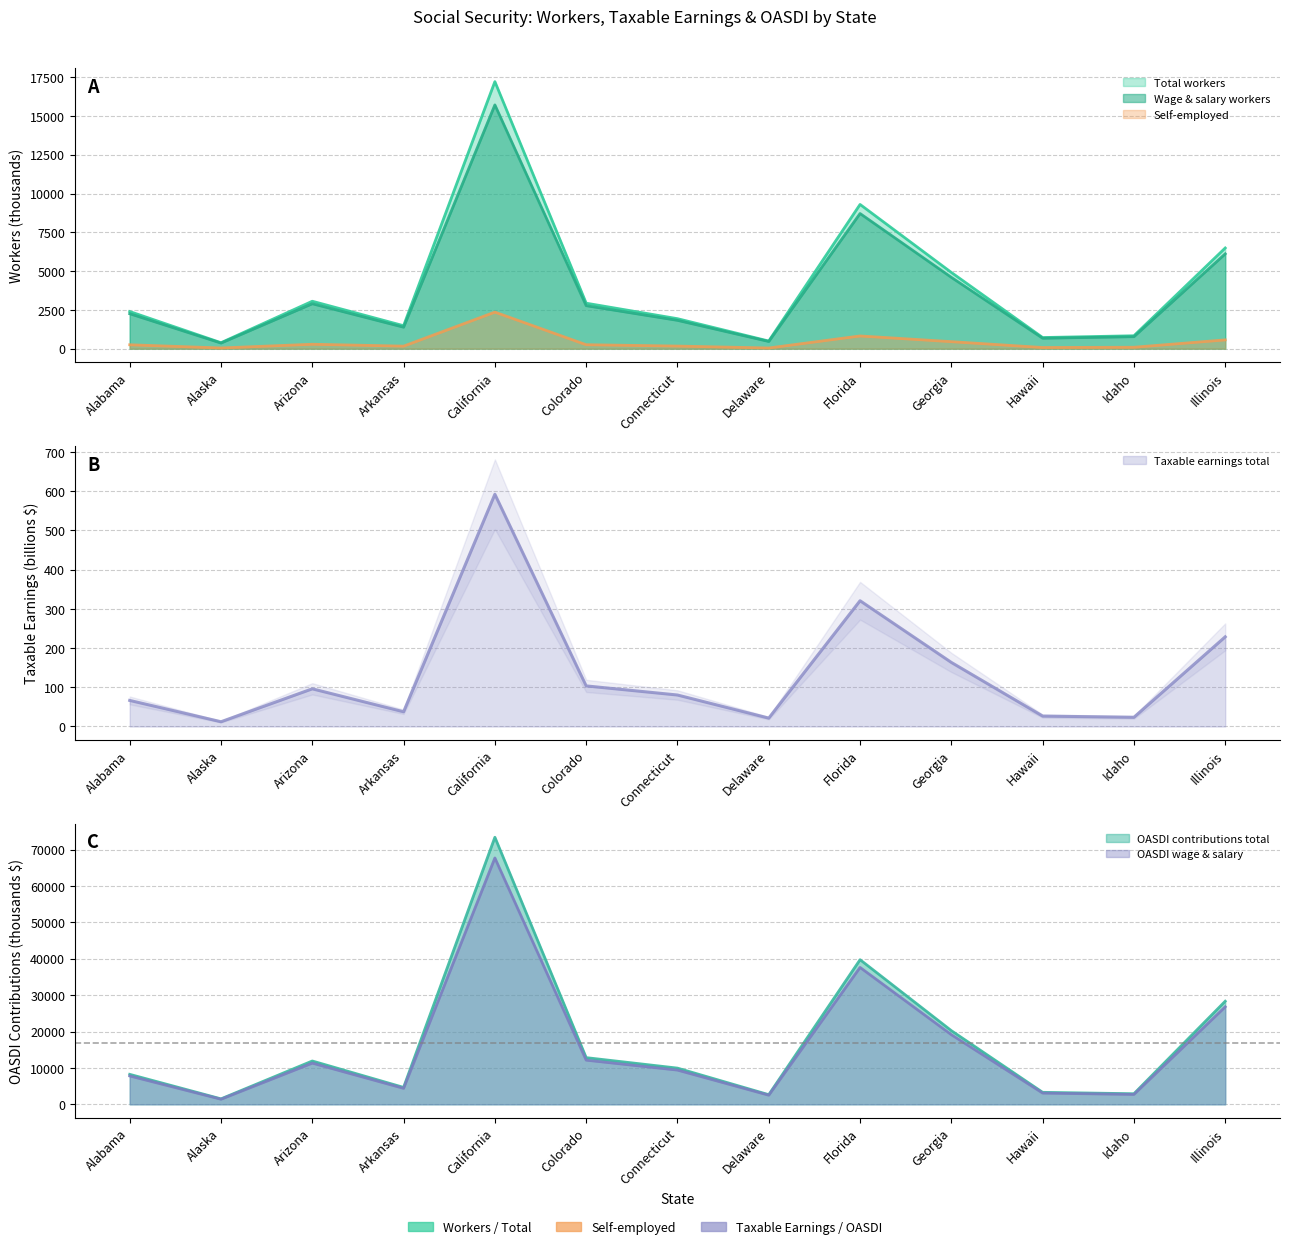

At which category is the sum across all series the highest?

California